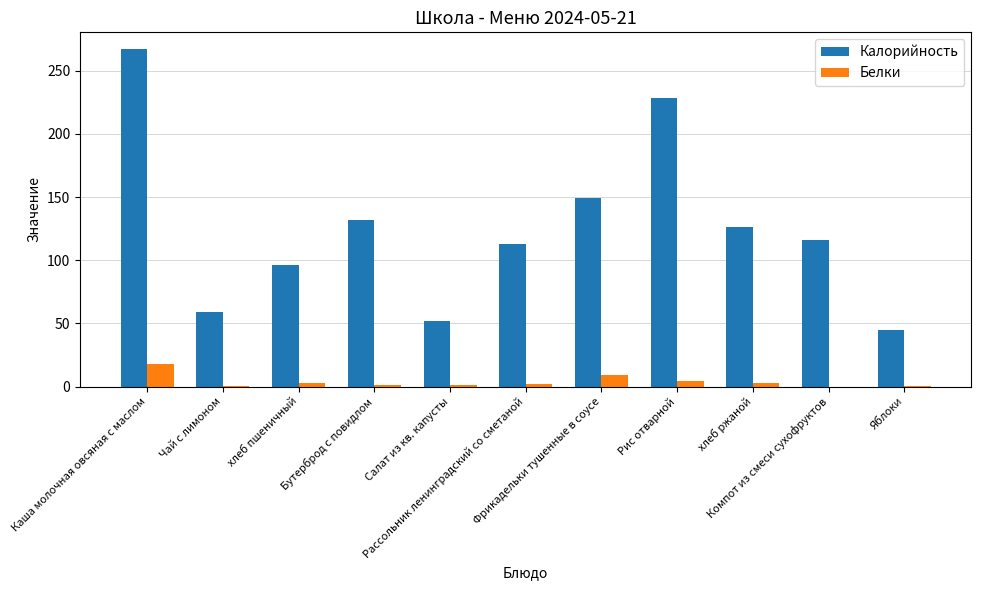

What value does the Калорийность series have at Бутерброд с повидлом?

132.0